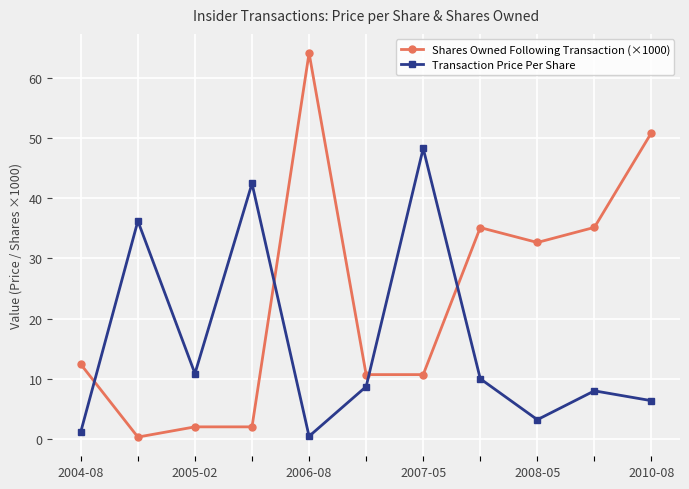

What is the value of the Shares Owned Following Transaction (×1000) point at the 8th from the left?

35.1